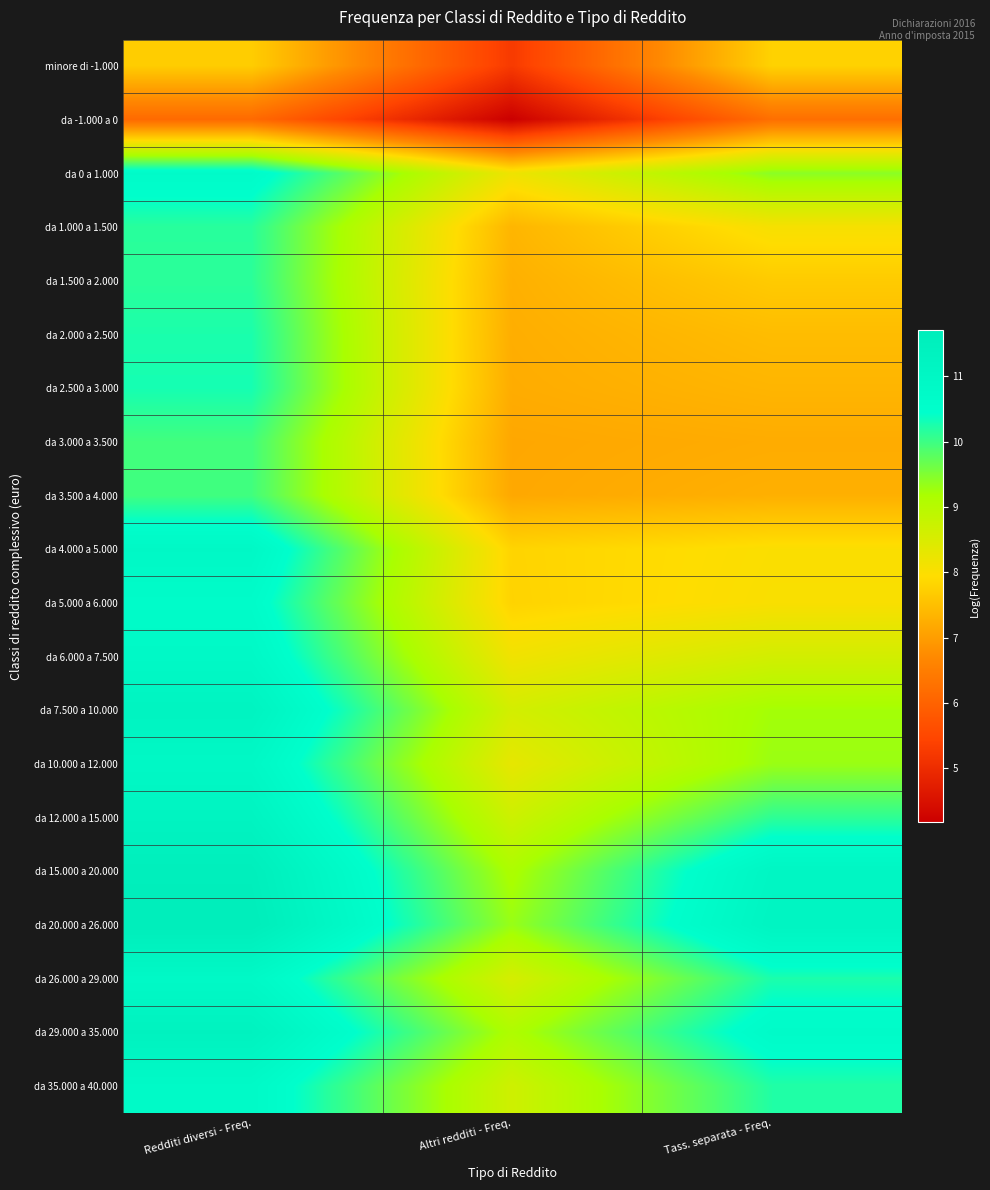

Reading left to right, transcribe all the data shown in this chart.

minore di -1.000: Redditi diversi - Freq.=7.7	Altri redditi - Freq.=5.3	Tass. separata - Freq.=7.8
da -1.000 a 0: Redditi diversi - Freq.=6.1	Altri redditi - Freq.=4.2	Tass. separata - Freq.=6.2
da 0 a 1.000: Redditi diversi - Freq.=10.7	Altri redditi - Freq.=8.2	Tass. separata - Freq.=9.4
da 1.000 a 1.500: Redditi diversi - Freq.=10.2	Altri redditi - Freq.=7.4	Tass. separata - Freq.=8.1
da 1.500 a 2.000: Redditi diversi - Freq.=10.1	Altri redditi - Freq.=7.3	Tass. separata - Freq.=7.7
da 2.000 a 2.500: Redditi diversi - Freq.=10.3	Altri redditi - Freq.=7.3	Tass. separata - Freq.=7.5
da 2.500 a 3.000: Redditi diversi - Freq.=10.3	Altri redditi - Freq.=7.2	Tass. separata - Freq.=7.4
da 3.000 a 3.500: Redditi diversi - Freq.=10.0	Altri redditi - Freq.=7.2	Tass. separata - Freq.=7.2
da 3.500 a 4.000: Redditi diversi - Freq.=10.0	Altri redditi - Freq.=7.2	Tass. separata - Freq.=7.3
da 4.000 a 5.000: Redditi diversi - Freq.=10.9	Altri redditi - Freq.=7.8	Tass. separata - Freq.=8.0
da 5.000 a 6.000: Redditi diversi - Freq.=10.6	Altri redditi - Freq.=7.8	Tass. separata - Freq.=8.0
da 6.000 a 7.500: Redditi diversi - Freq.=10.9	Altri redditi - Freq.=8.1	Tass. separata - Freq.=8.6
da 7.500 a 10.000: Redditi diversi - Freq.=11.2	Altri redditi - Freq.=8.6	Tass. separata - Freq.=9.2
da 10.000 a 12.000: Redditi diversi - Freq.=10.9	Altri redditi - Freq.=8.3	Tass. separata - Freq.=9.3
da 12.000 a 15.000: Redditi diversi - Freq.=11.2	Altri redditi - Freq.=8.7	Tass. separata - Freq.=10.1
da 15.000 a 20.000: Redditi diversi - Freq.=11.6	Altri redditi - Freq.=9.1	Tass. separata - Freq.=11.1
da 20.000 a 26.000: Redditi diversi - Freq.=11.7	Altri redditi - Freq.=9.3	Tass. separata - Freq.=11.2
da 26.000 a 29.000: Redditi diversi - Freq.=10.8	Altri redditi - Freq.=8.6	Tass. separata - Freq.=10.2
da 29.000 a 35.000: Redditi diversi - Freq.=11.3	Altri redditi - Freq.=9.1	Tass. separata - Freq.=10.7
da 35.000 a 40.000: Redditi diversi - Freq.=10.8	Altri redditi - Freq.=8.7	Tass. separata - Freq.=10.2